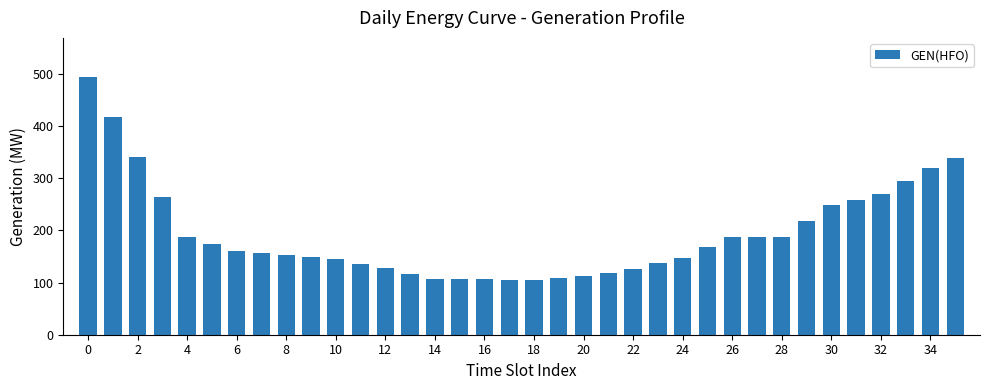

Are the bars grouped side by side (vs. stacked)?

No